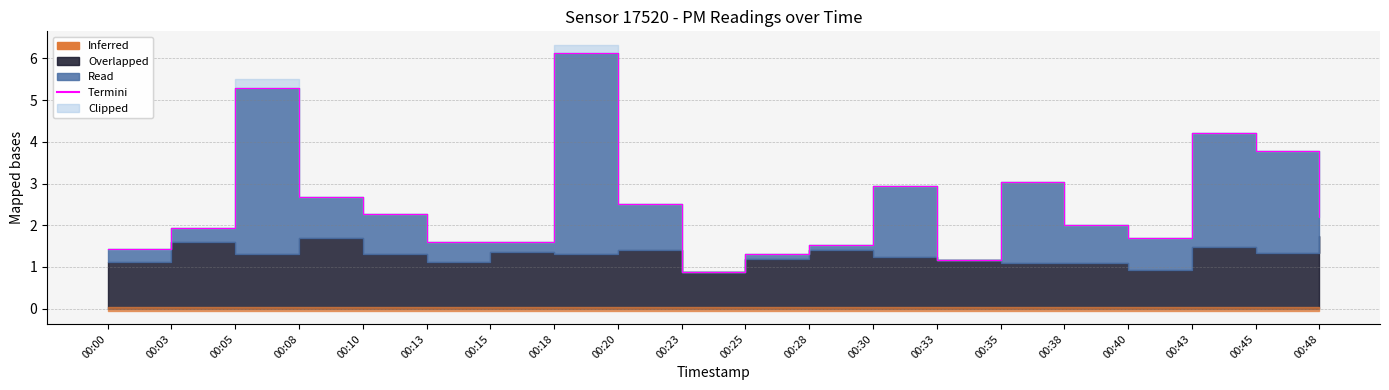

What is the sum of the values at 00:45 and 00:10?

6.0